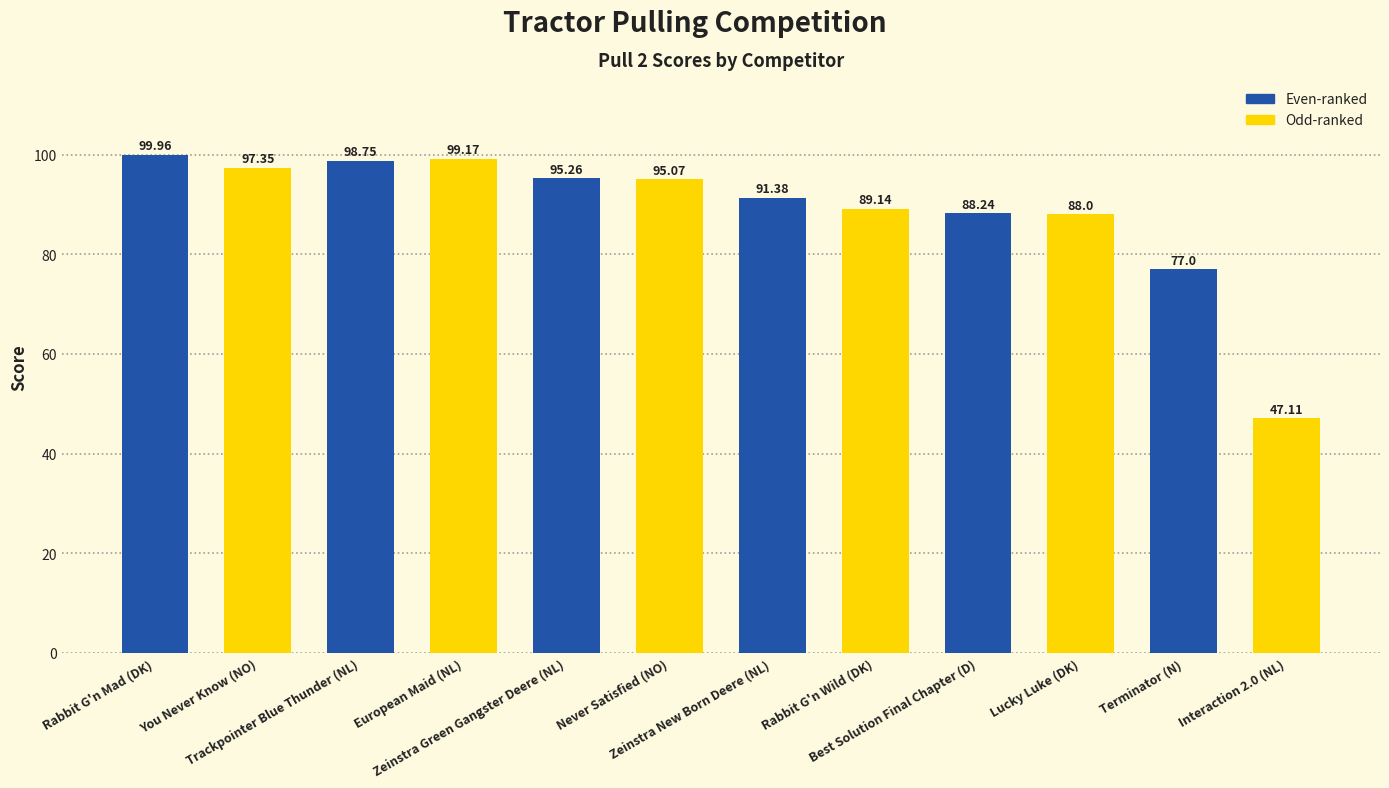

What is the average value?

88.9